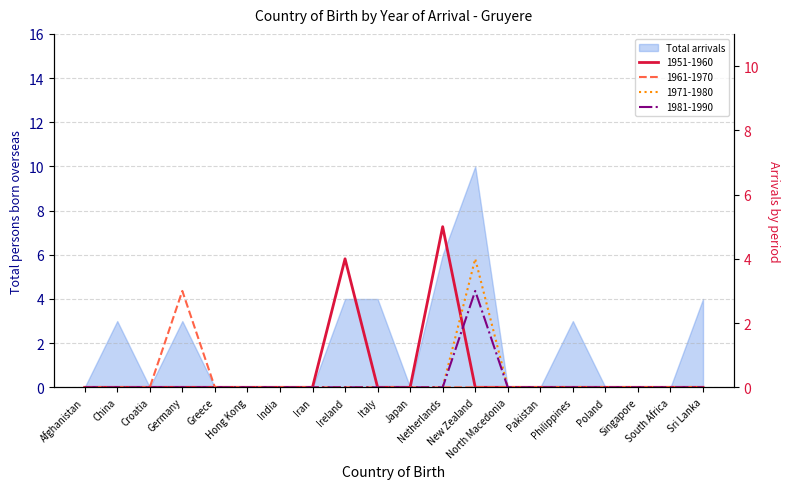

Is it true that 1951-1960 equals 0 at Germany?

True